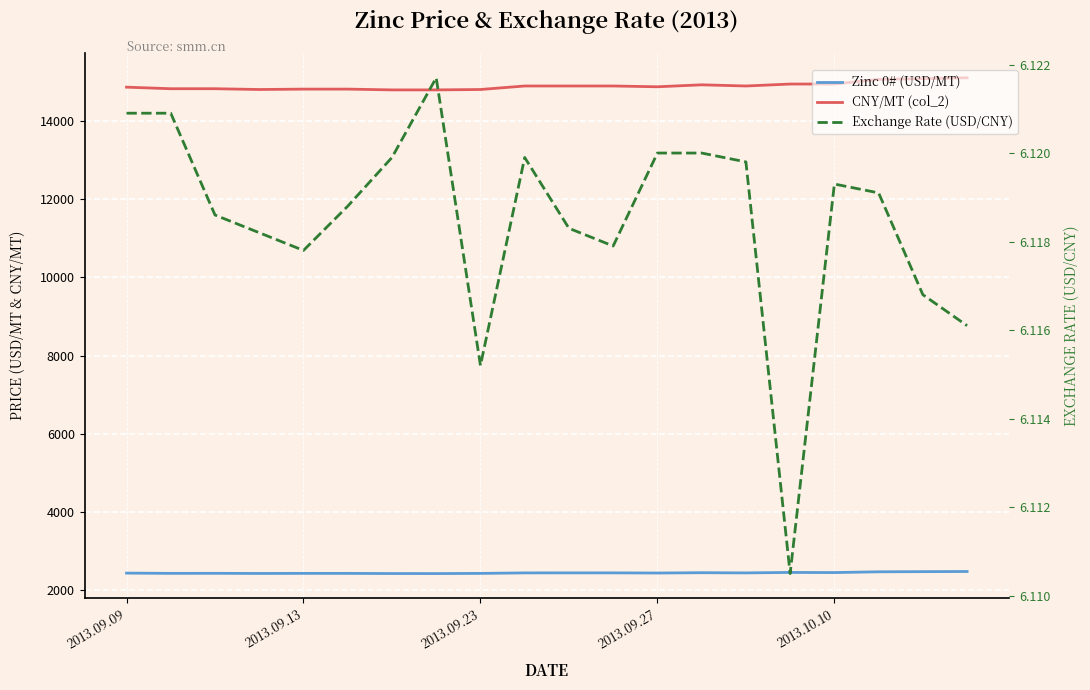

True or false: Exchange Rate (USD/CNY) and CNY/MT (col_2) cross at least once.

False